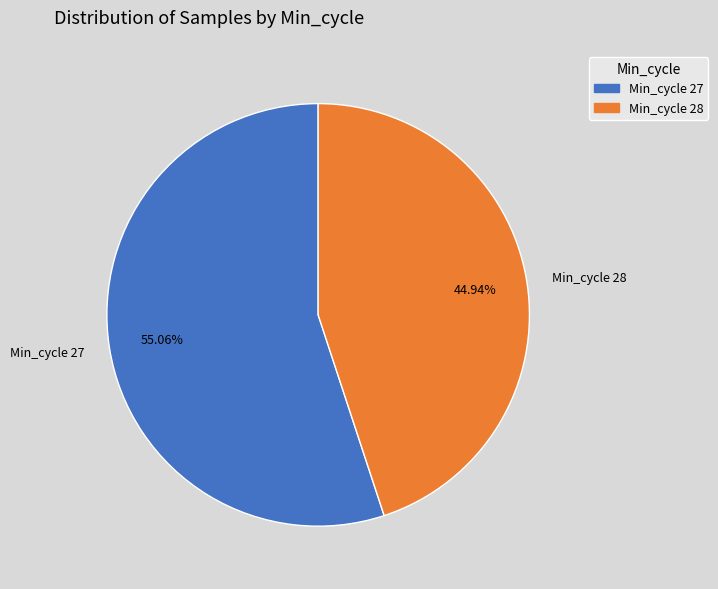

Rank the categories by value from lowest to highest.

Min_cycle 28, Min_cycle 27